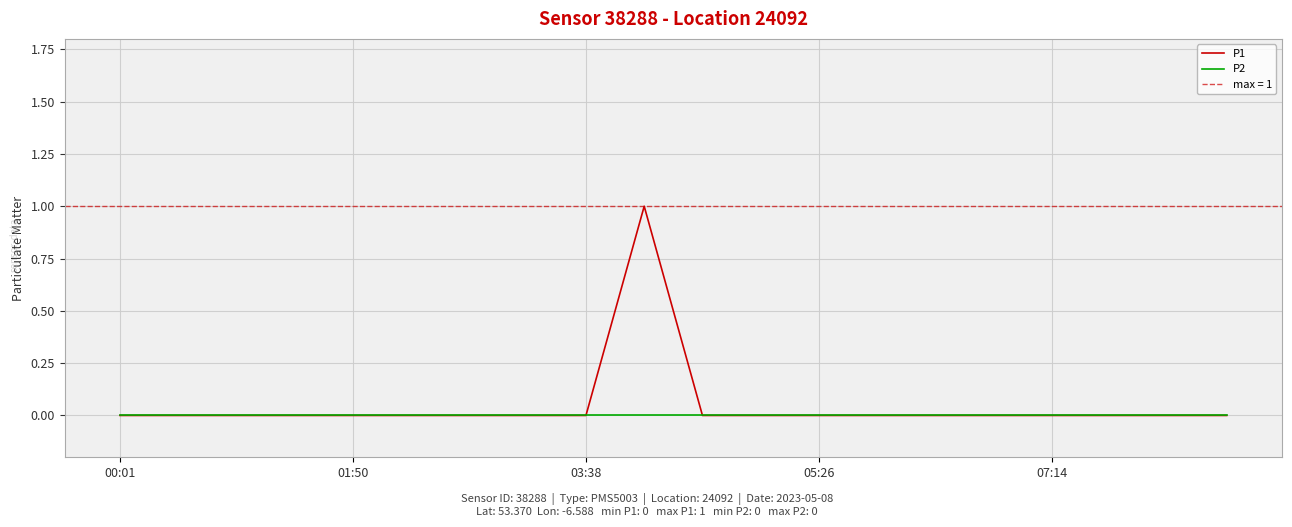

Reading left to right, extract all data points from this chart.

P1: 0	0	0	0	0	0	0	0	0	1	0	0	0	0	0	0	0	0	0	0
P2: 0	0	0	0	0	0	0	0	0	0	0	0	0	0	0	0	0	0	0	0